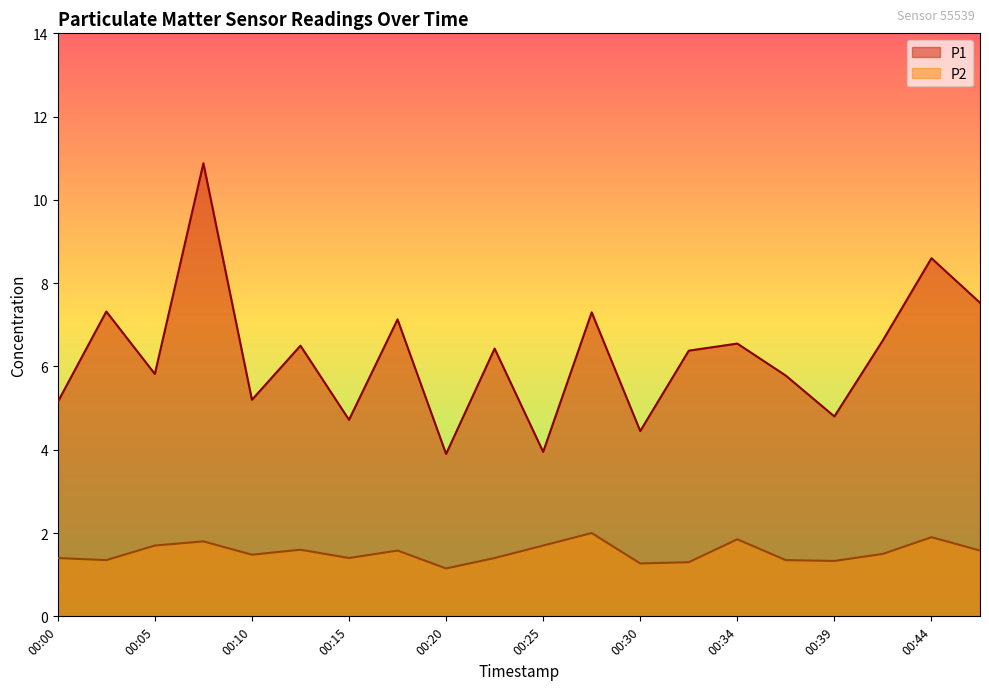

At which label is P1 closest to 7?

00:17